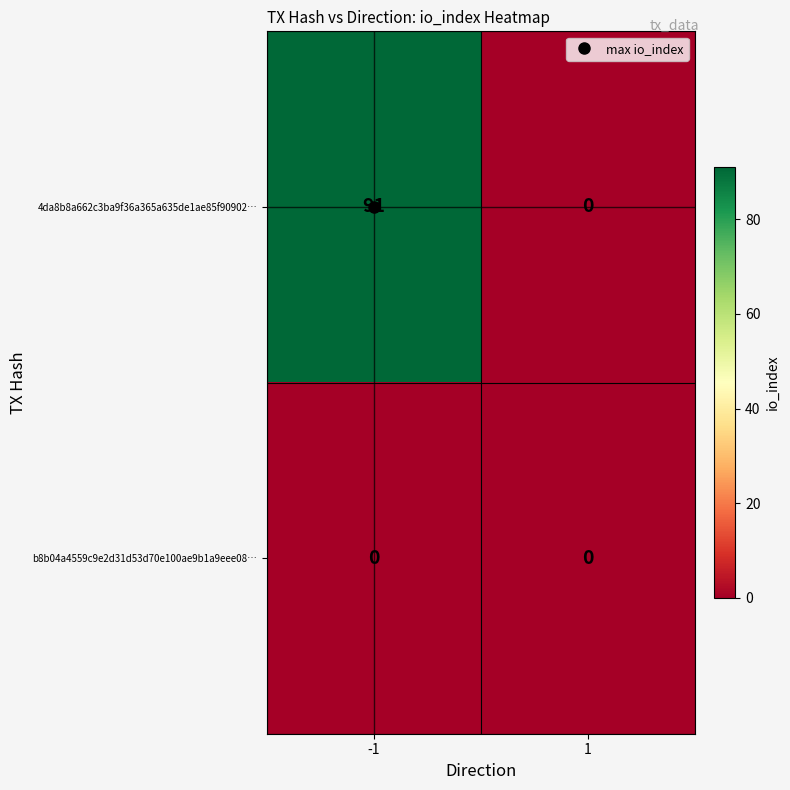

Between -1 and 1, which series saw the biggest shift?

4da8b8a662c3ba9f36a365a635de1ae85f90902…